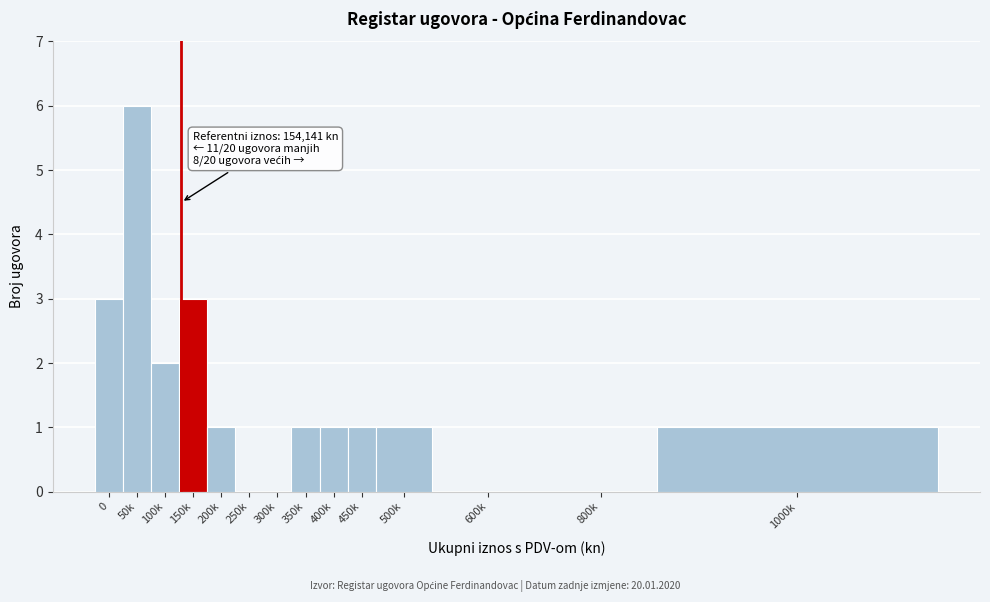

Reading right to left, extract all data points from this chart.

1000k=1	800k=0	600k=0	500k=1	450k=1	400k=1	350k=1	300k=0	250k=0	200k=1	150k=3	100k=2	50k=6	0=3